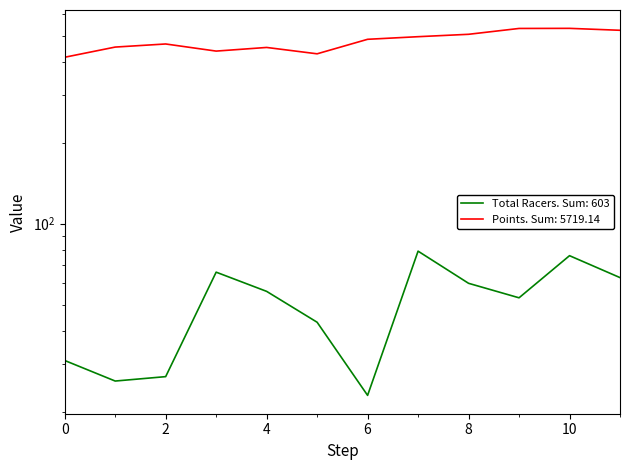

What is the value of the Total Racers point at the 10th from the left?

53.0